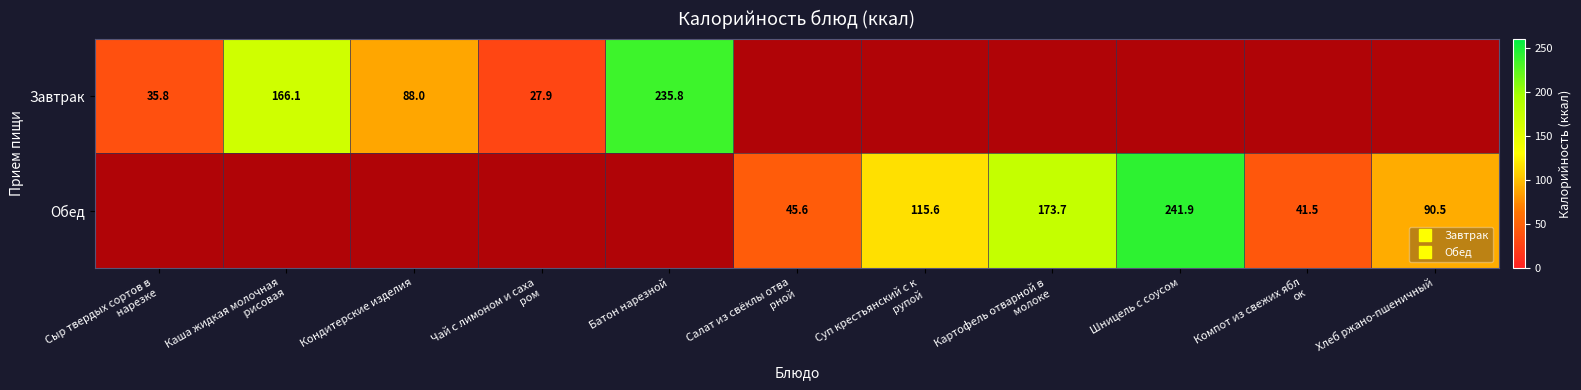

Is the value of Обед at Чай с лимоном и саха ром greater than the value of Завтрак at Картофель отварной в молоке?

No